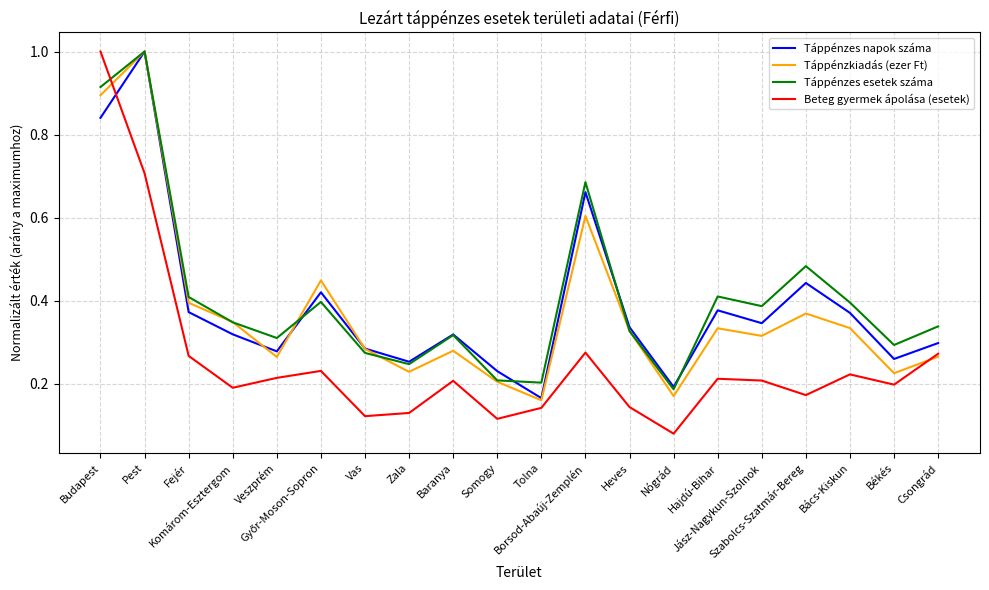

Which series ends up on top after the final intersection of Táppénzes napok száma and Beteg gyermek ápolása (esetek)?

Táppénzes napok száma